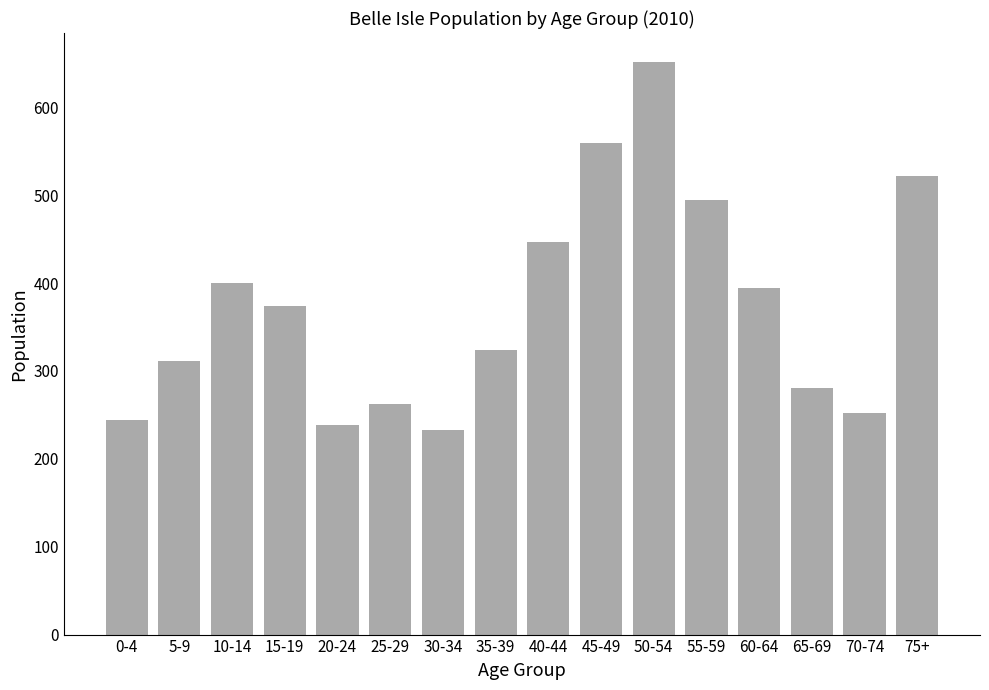

Is it true that the value at 75+ is 522?

True